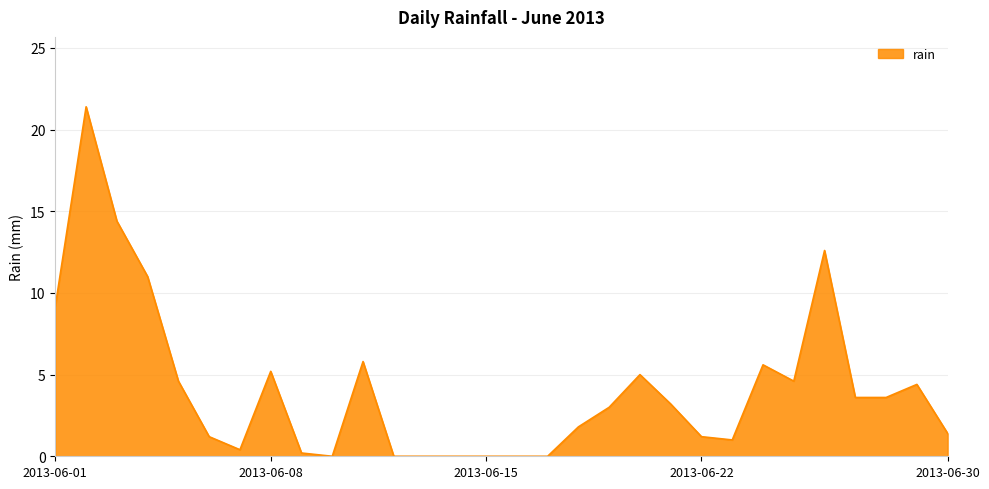

Does the chart display data point markers on the line(s)?

No